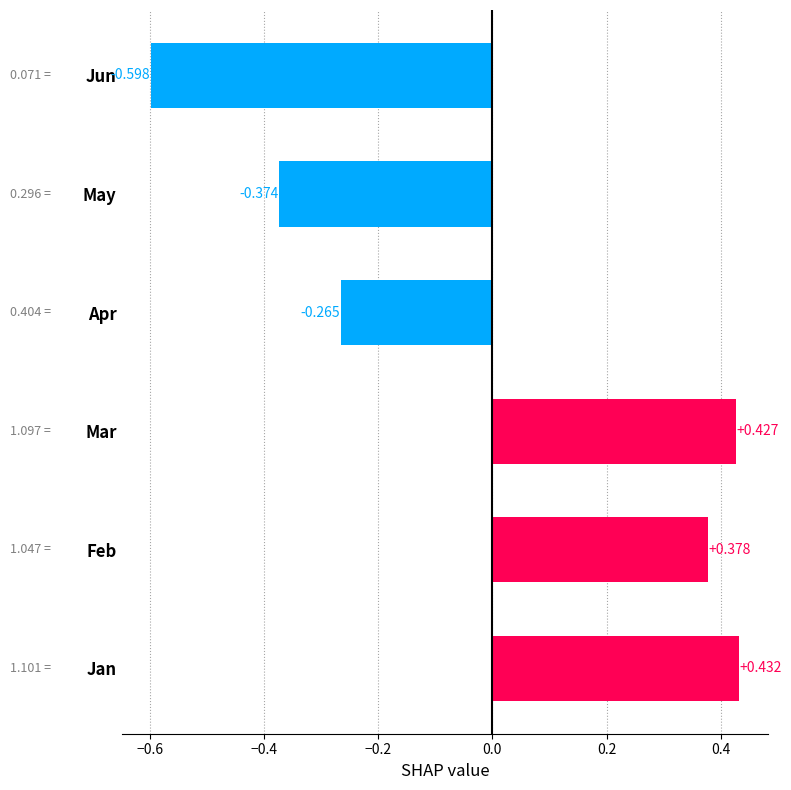

List the labels in order of value, smallest first.

Jun, May, Apr, Feb, Mar, Jan